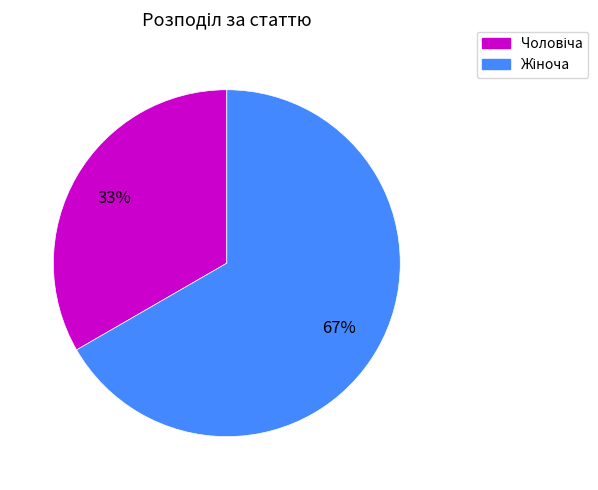

To the nearest percent, what is the average slice percentage?

50%